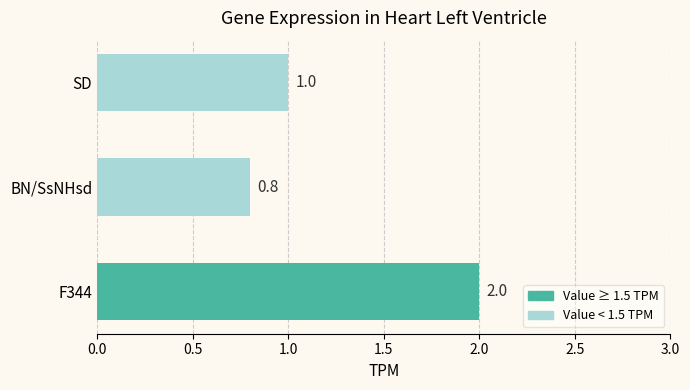

The value at BN/SsNHsd is 0.8. True or false?

True